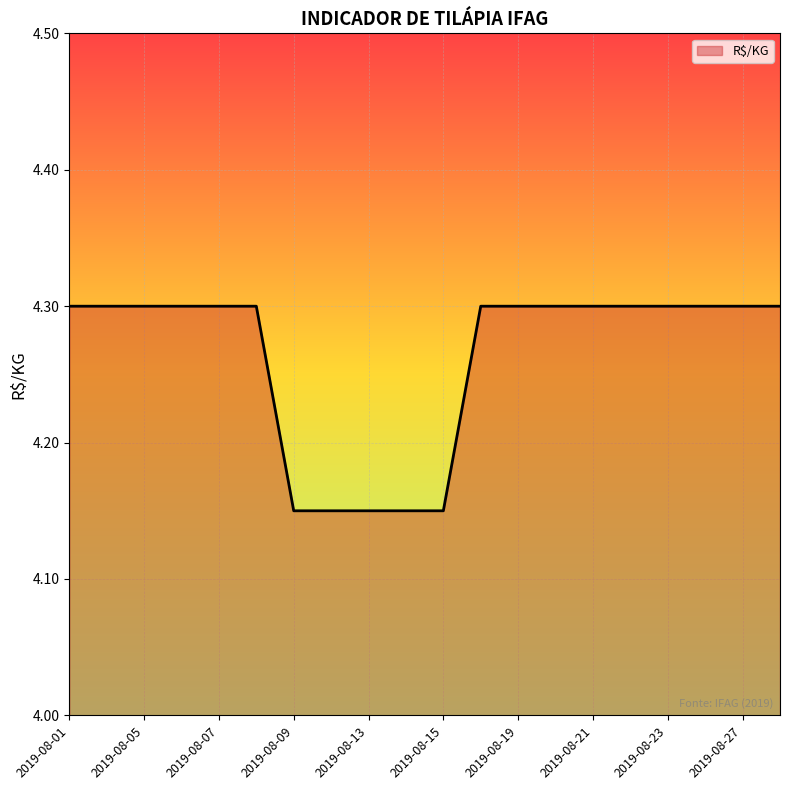

What is the maximum value shown in the chart?

4.3